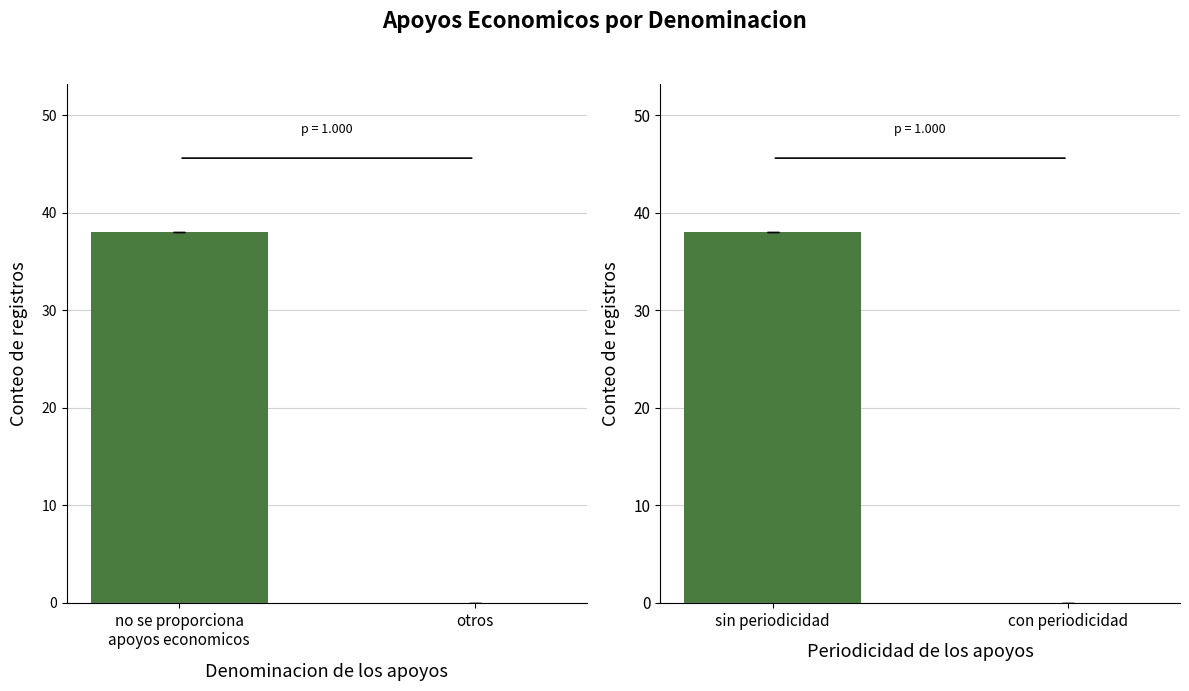

The value of Denominacion at otros is 0. True or false?

True